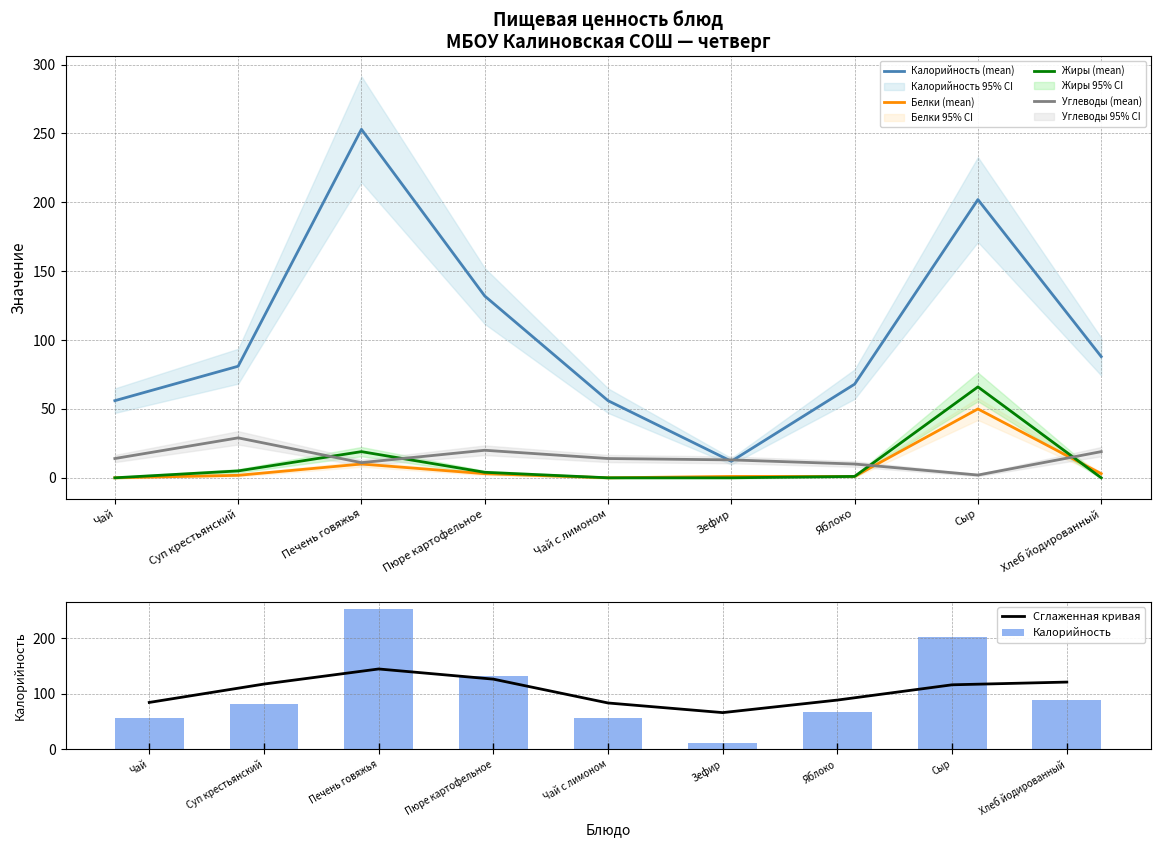

Reading left to right, what are all the values shown in this chart?

Калорийность (mean): Чай=56.0	Суп крестьянский=81.0	Печень говяжья=253.0	Пюре картофельное=132.0	Чай с лимоном=56.0	Зефир=12.0	Яблоко=68.0	Сыр=202.0	Хлеб йодированный=88.0
Белки (mean): Чай=0.0	Суп крестьянский=1.8	Печень говяжья=10.0	Пюре картофельное=3.0	Чай с лимоном=0.0	Зефир=1.0	Яблоко=1.0	Сыр=50.0	Хлеб йодированный=3.0
Жиры (mean): Чай=0.0	Суп крестьянский=5.0	Печень говяжья=19.0	Пюре картофельное=4.0	Чай с лимоном=0.0	Зефир=0.0	Яблоко=1.0	Сыр=66.0	Хлеб йодированный=0.0
Углеводы (mean): Чай=14.0	Суп крестьянский=29.0	Печень говяжья=11.0	Пюре картофельное=20.0	Чай с лимоном=14.0	Зефир=13.0	Яблоко=10.0	Сыр=2.0	Хлеб йодированный=19.0
Сглаженная кривая: Чай=84.4	Суп крестьянский=117.5	Печень говяжья=144.6	Пюре картофельное=126.3	Чай с лимоном=83.4	Зефир=66.0	Яблоко=88.6	Сыр=116.1	Хлеб йодированный=121.0
Калорийность: Чай=56.0	Суп крестьянский=81.0	Печень говяжья=253.0	Пюре картофельное=132.0	Чай с лимоном=56.0	Зефир=12.0	Яблоко=68.0	Сыр=202.0	Хлеб йодированный=88.0